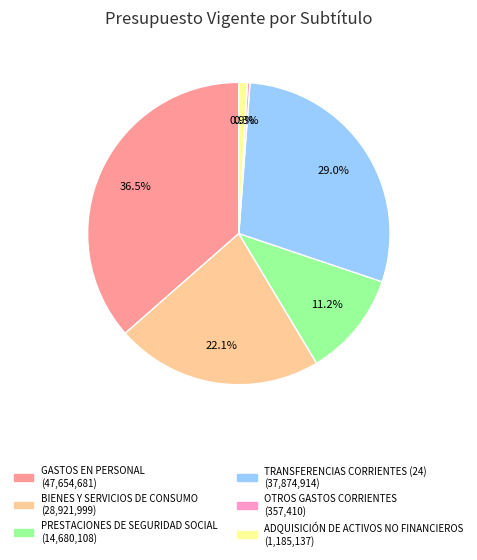

How much of the chart is everything except BIENES Y SERVICIOS DE CONSUMO?

77.9%